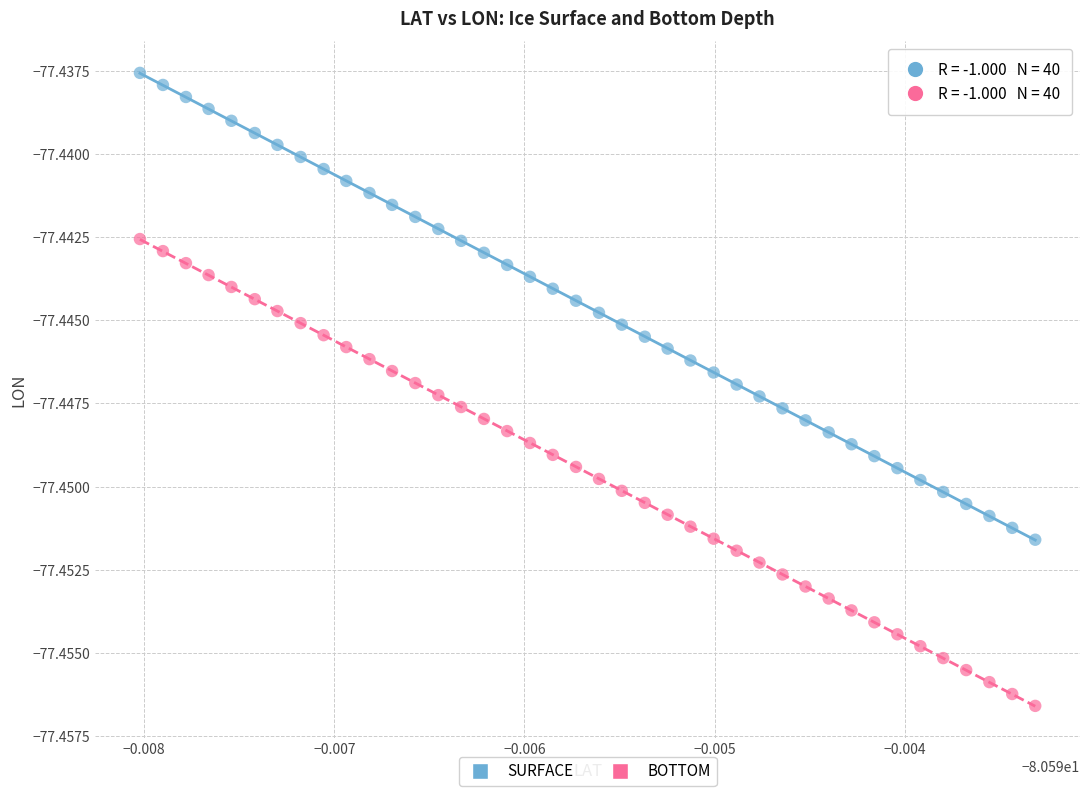

Which series reaches the maximum Y coordinate?

SURFACE